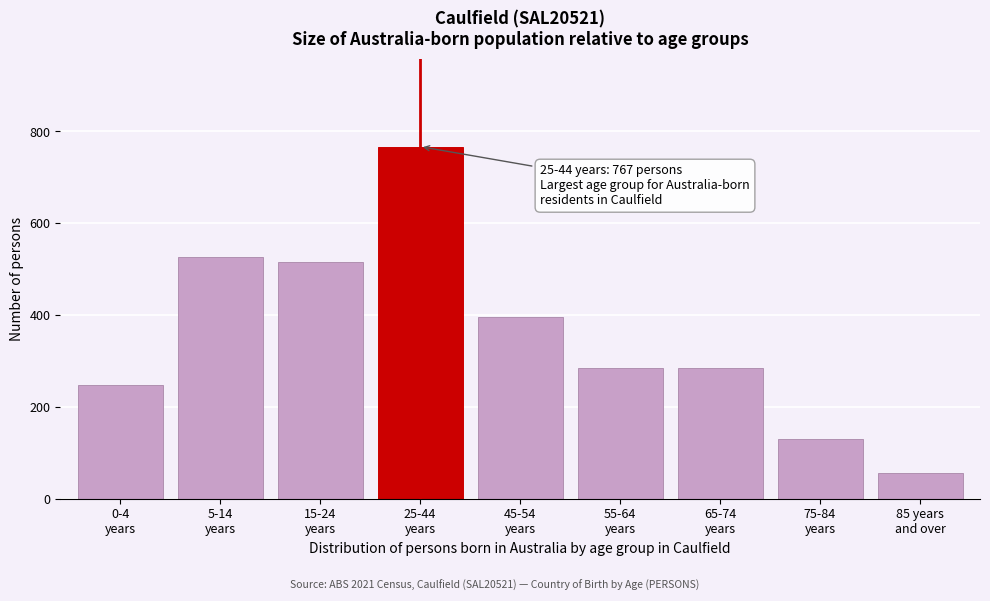

What is the minimum value shown in the chart?

55